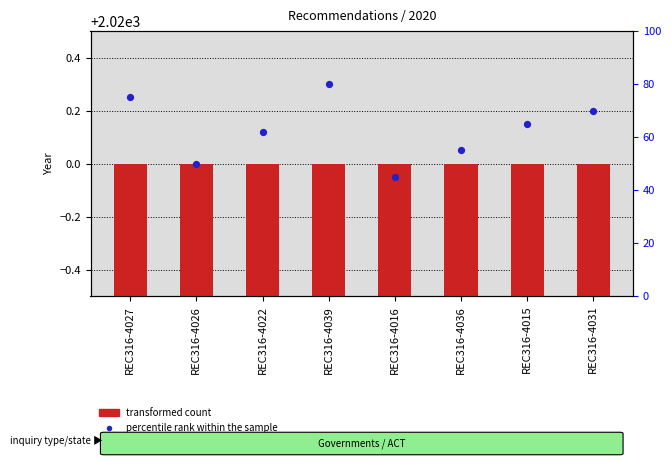

What are all the series names shown in the legend?

transformed count, percentile rank within the sample